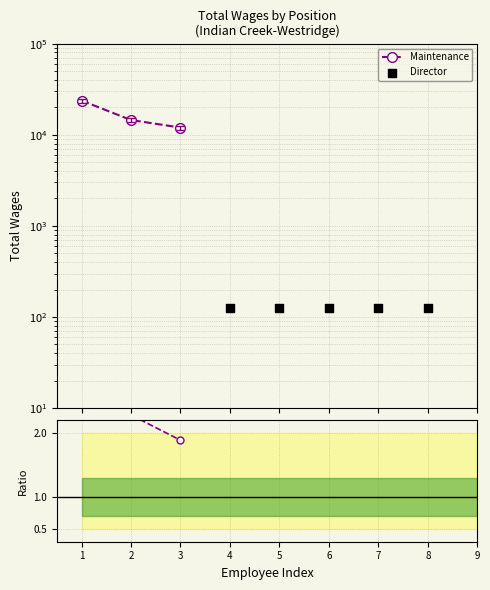

Which has a higher value, 2 or 3?

2